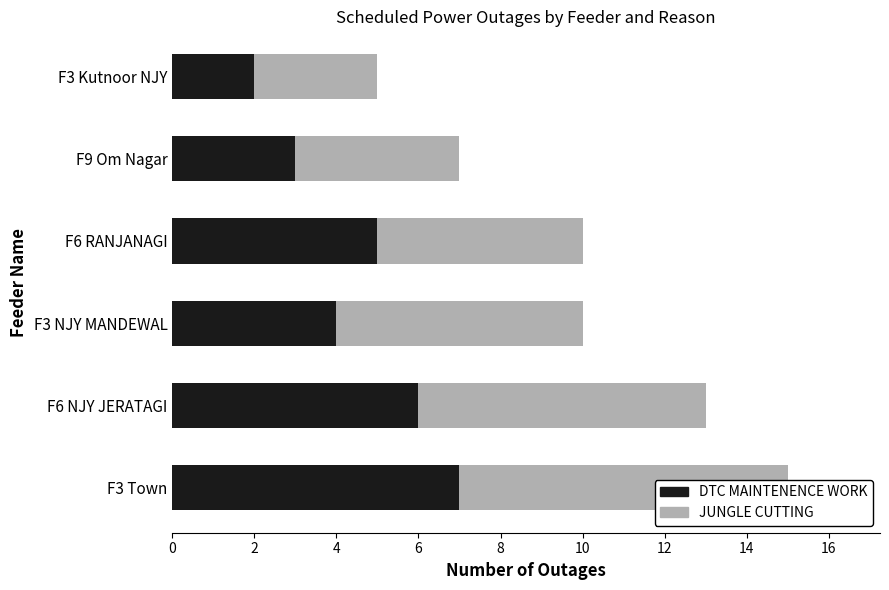

Count the JUNGLE CUTTING values in the range 4 to 7.

4